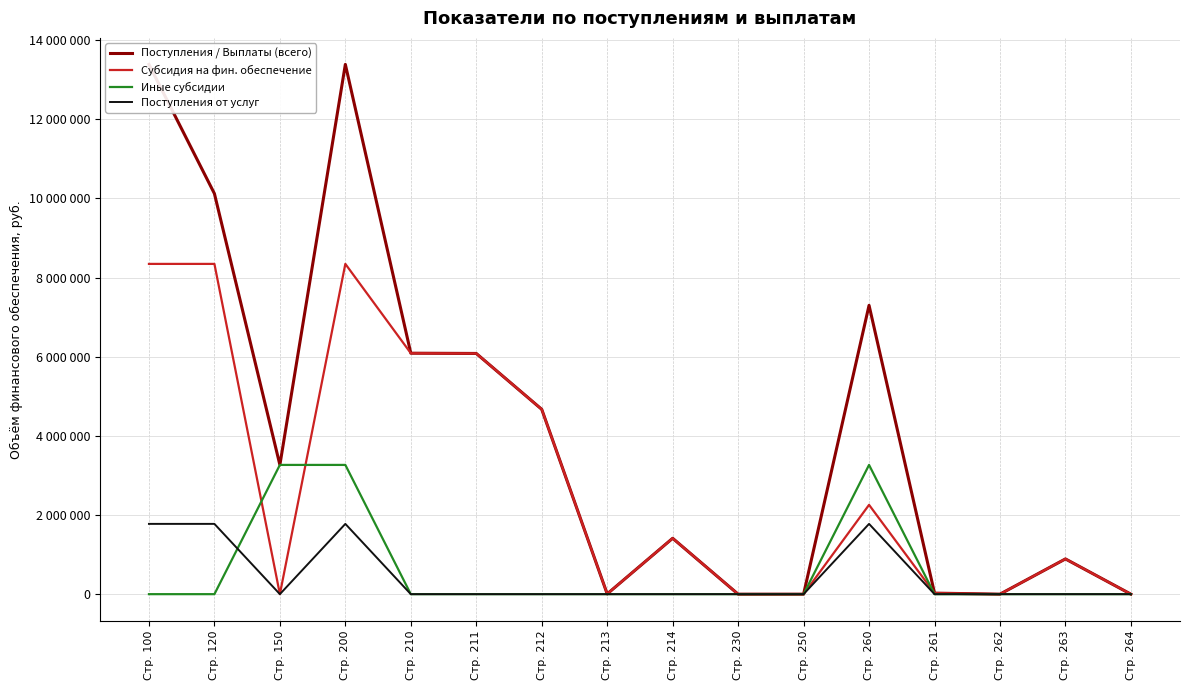

Between Стр. 100 and Стр. 212, which series saw the biggest shift?

Поступления / Выплаты (всего)